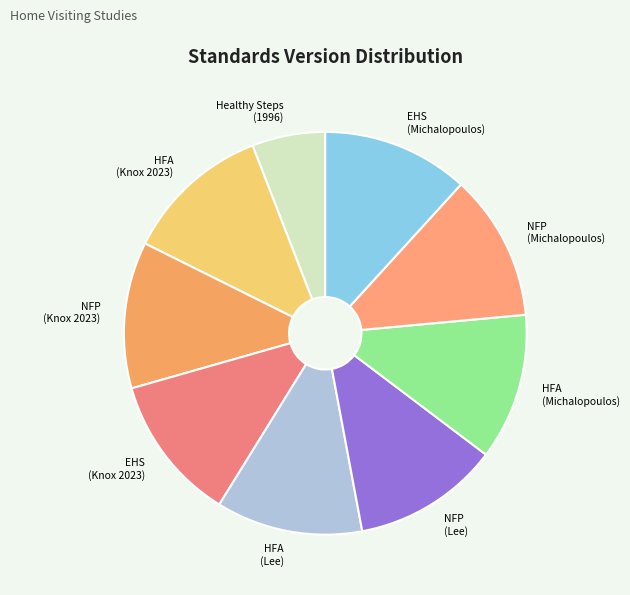

Is the sum of HFA (Michalopoulos) and EHS (Michalopoulos) greater than half?

No